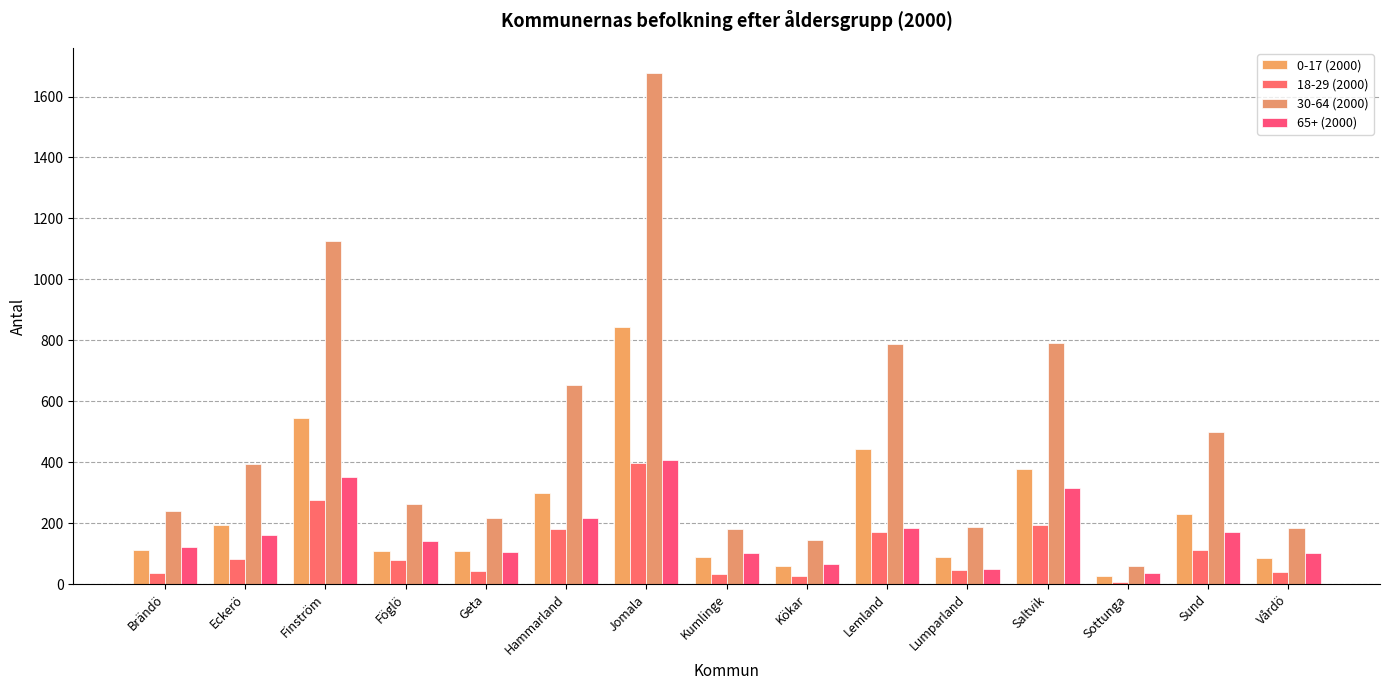

What are all the series names shown in the legend?

0-17 (2000), 18-29 (2000), 30-64 (2000), 65+ (2000)